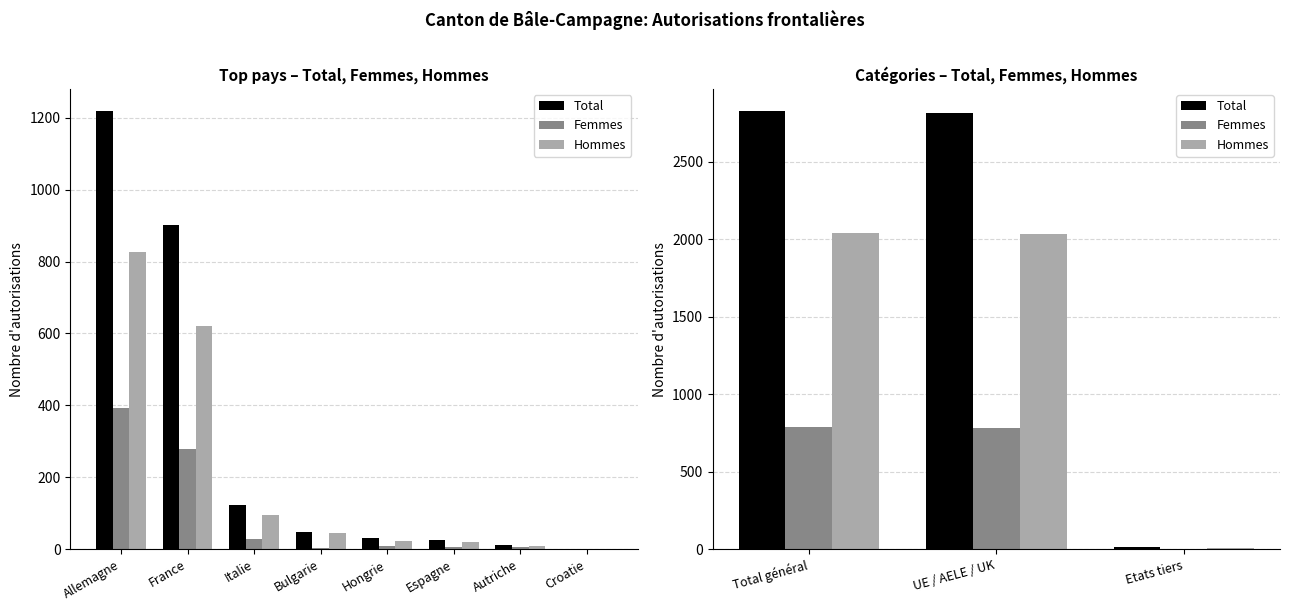

Which series has the largest total across all categories?

Total